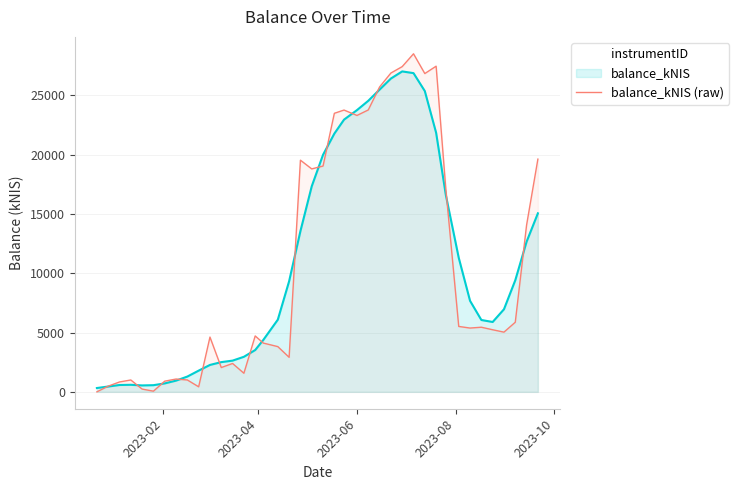

List the series in order of their peak value, lowest first.

balance_kNIS, balance_kNIS (raw)